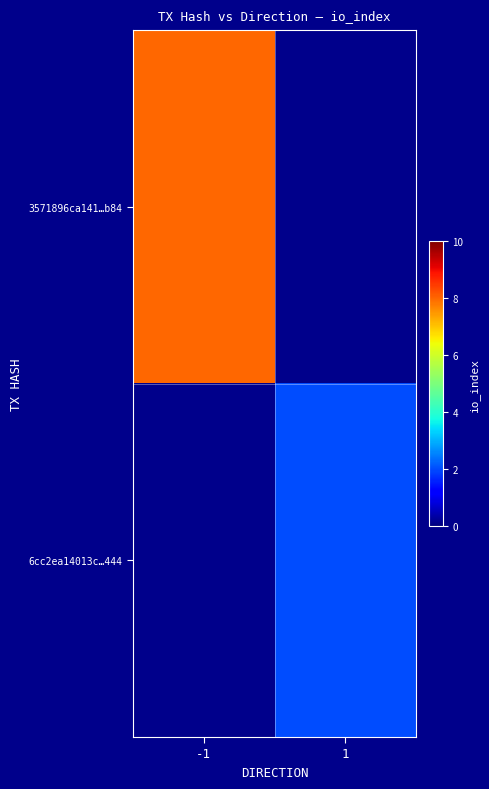

Rank the series at -1 from highest to lowest value.

3571896ca141…b84, 6cc2ea14013c…444